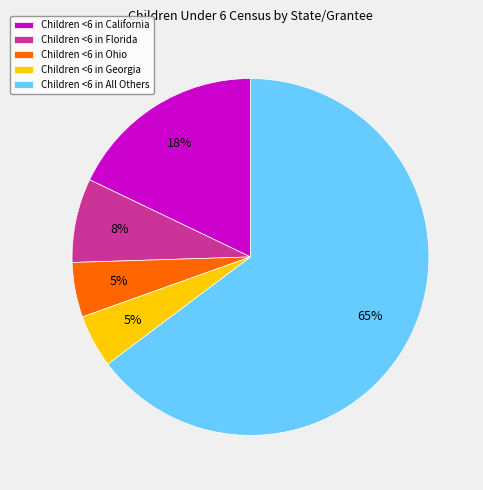

What is the ratio of the value at Children <6 in Georgia to the value at Children <6 in Florida?

0.6